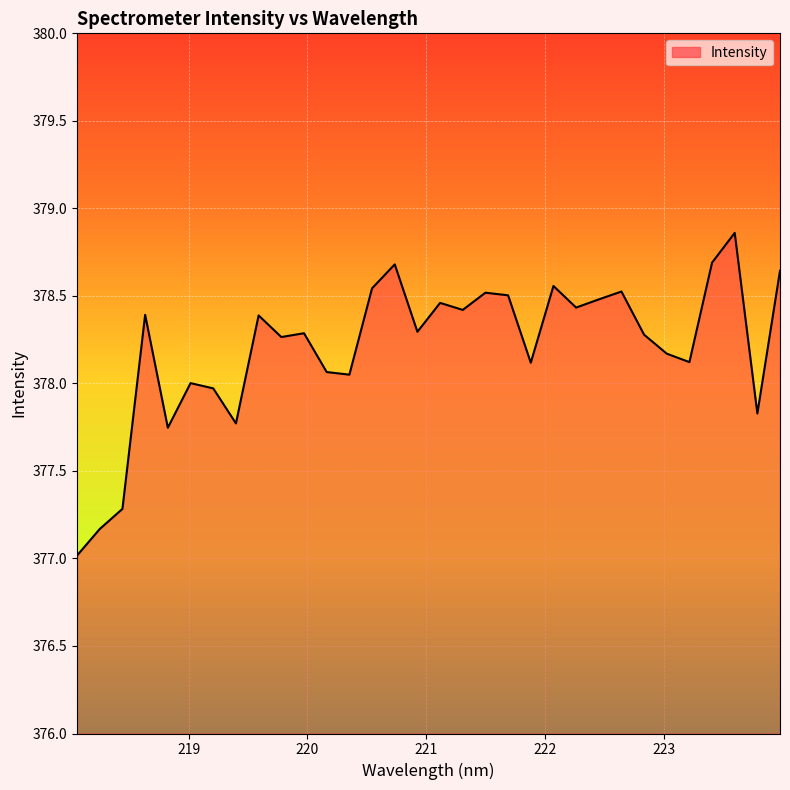

What is the greatest value displayed?

378.9